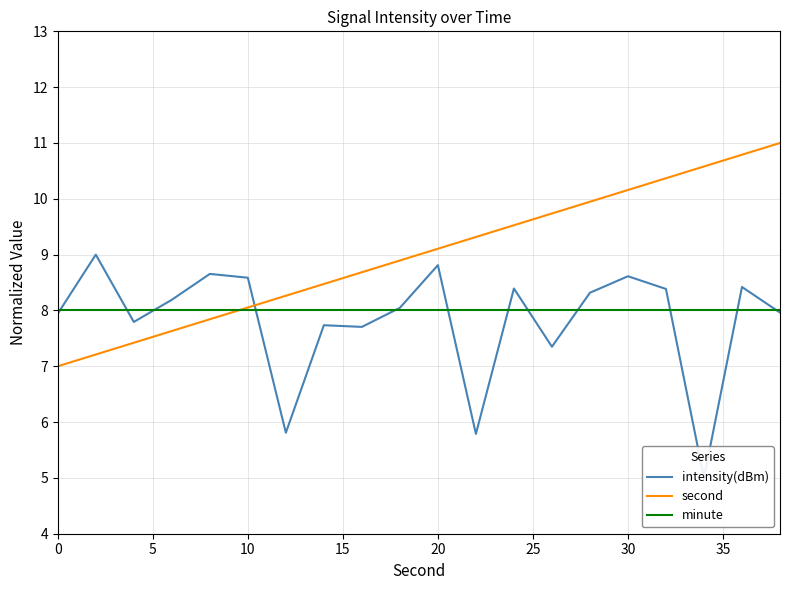

What is the highest value of the second series?

11.0